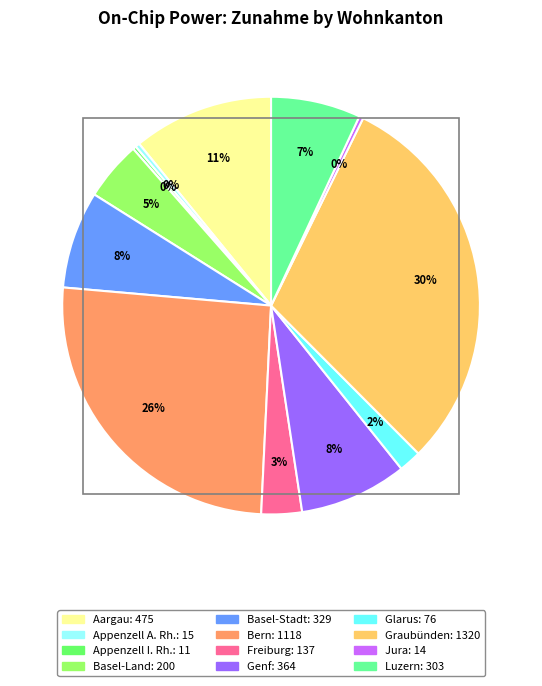

To the nearest percent, what is the average slice percentage?

8%